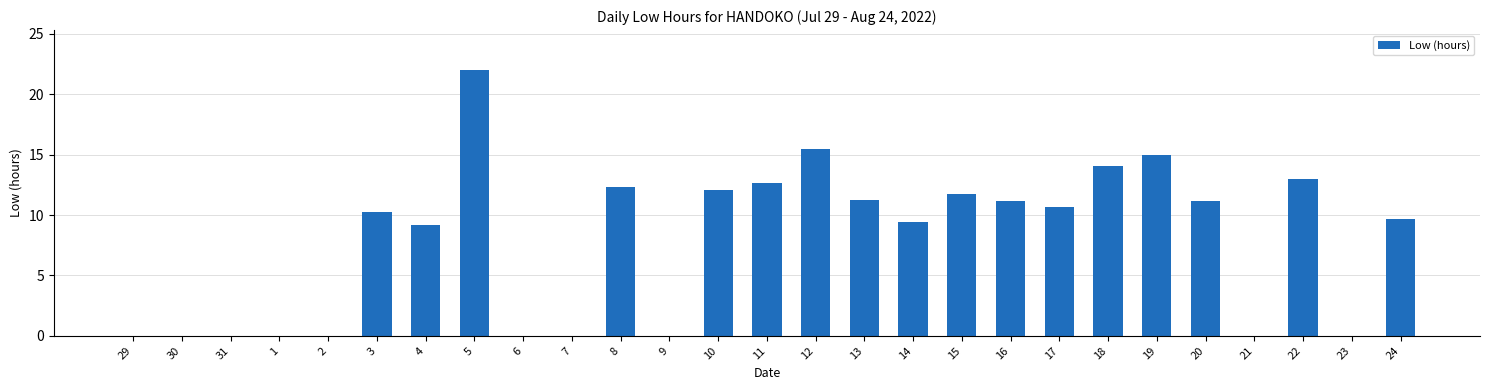

At which category does the chart reach its peak across all series?

5